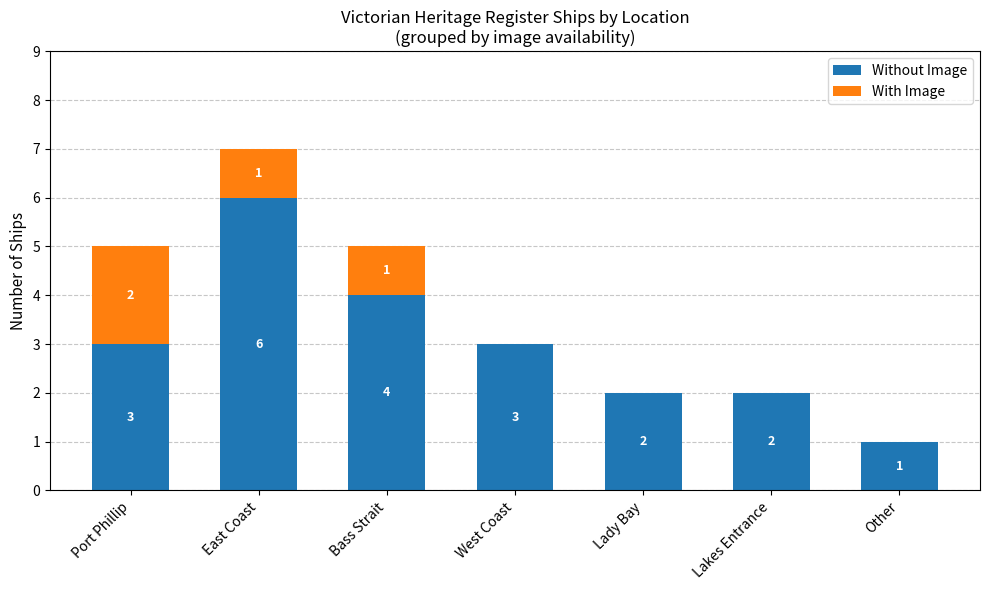

At which category is the sum across all series the highest?

East Coast